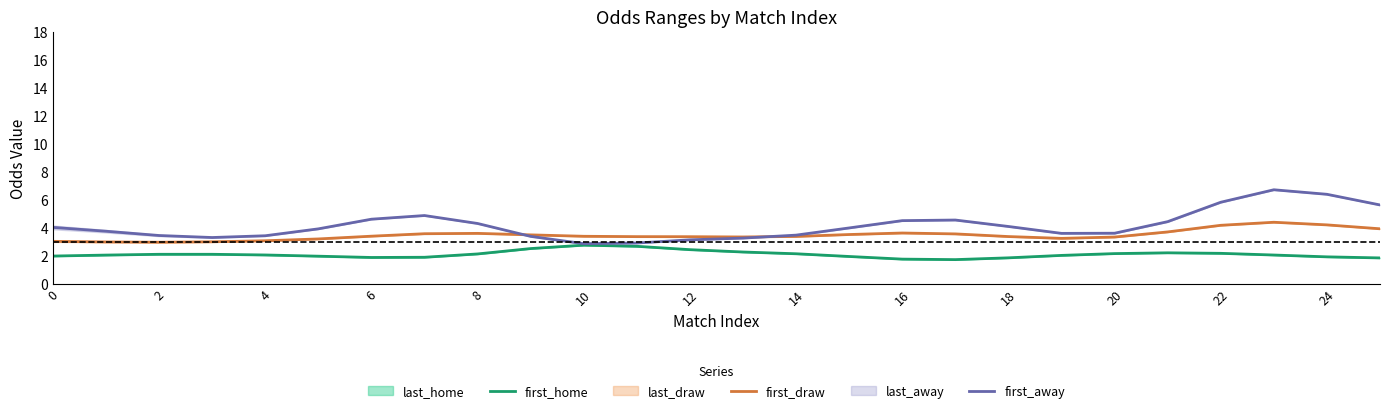

True or false: first_home has a value of 2.1 at 4.

True